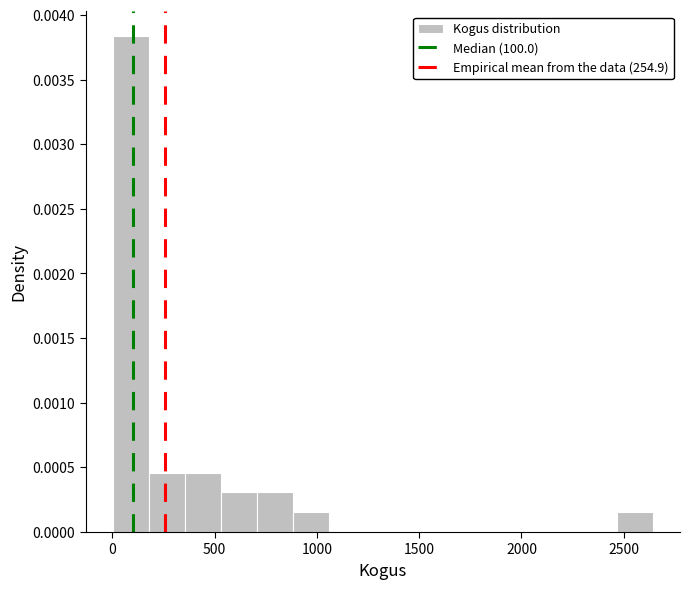

Around what value on the x-axis is the tallest bar? Give the approximate position of its centre, as read against the axis.

100